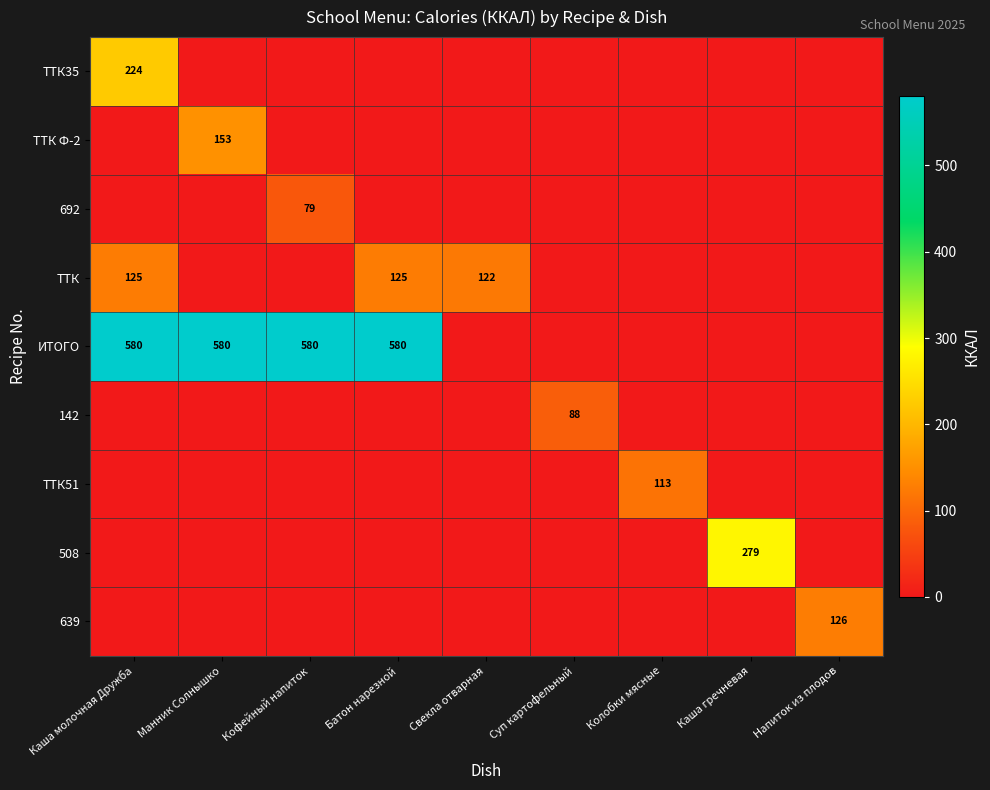

Is it true that 639 equals 31 at Напиток из плодов?

False